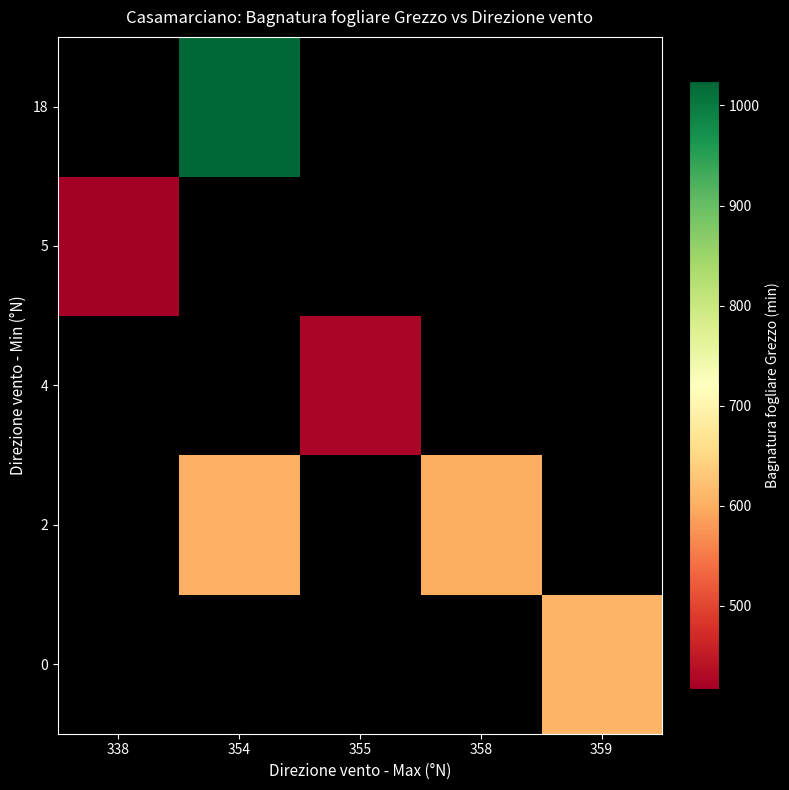

Which label corresponds to the largest value in the chart?

354